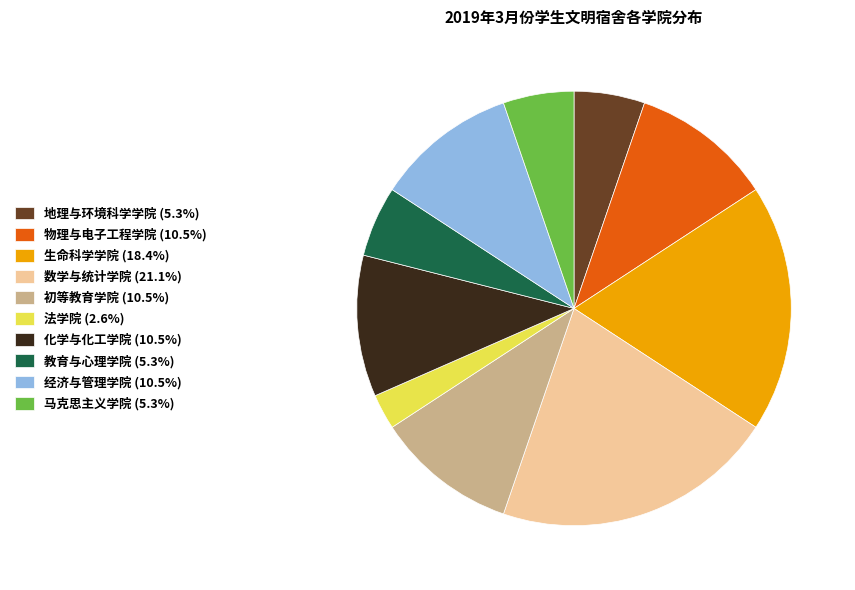

The 教育与心理学院 slice represents 14% of the pie. True or false?

False